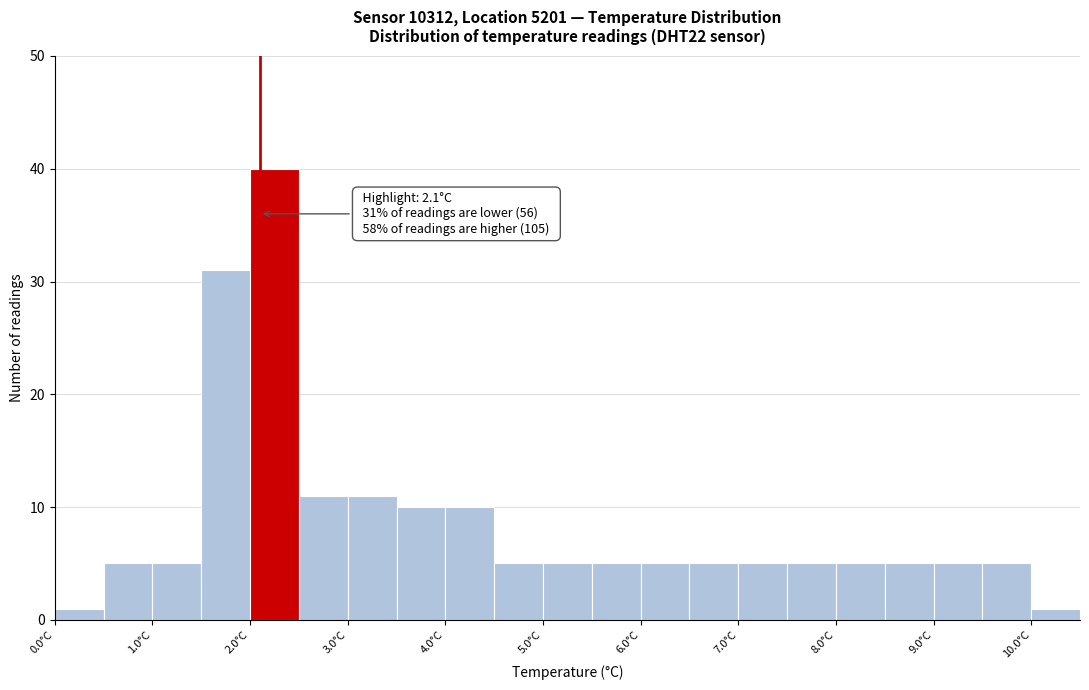

Over which range of the x-axis is the bar tallest?

2.0 to 2.5